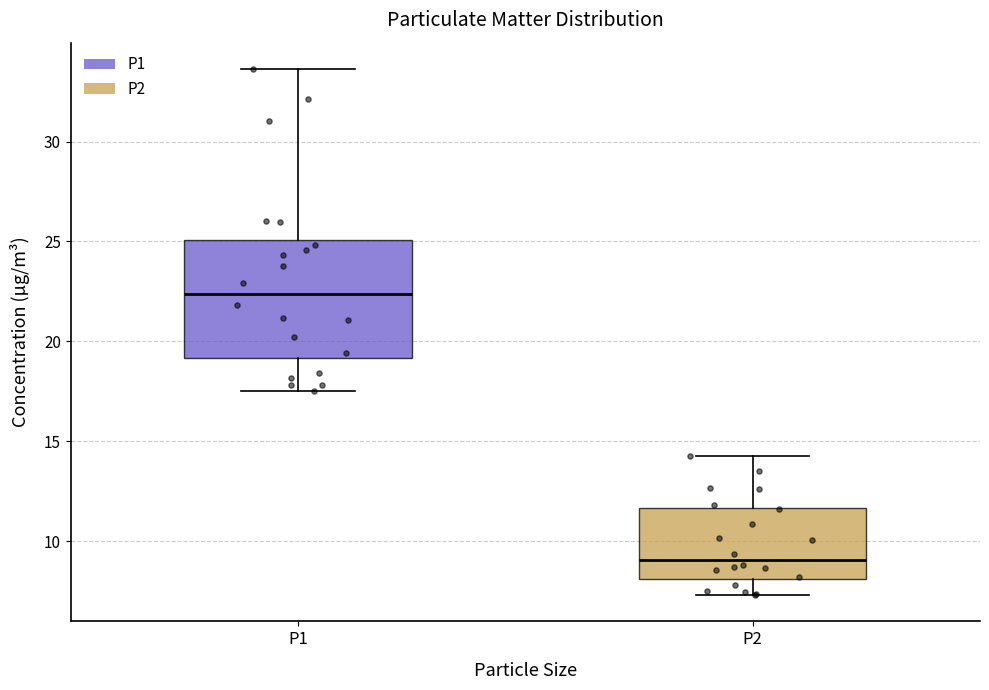

Comparing the boxes themselves (not the whiskers), which one is the tallest?

P1